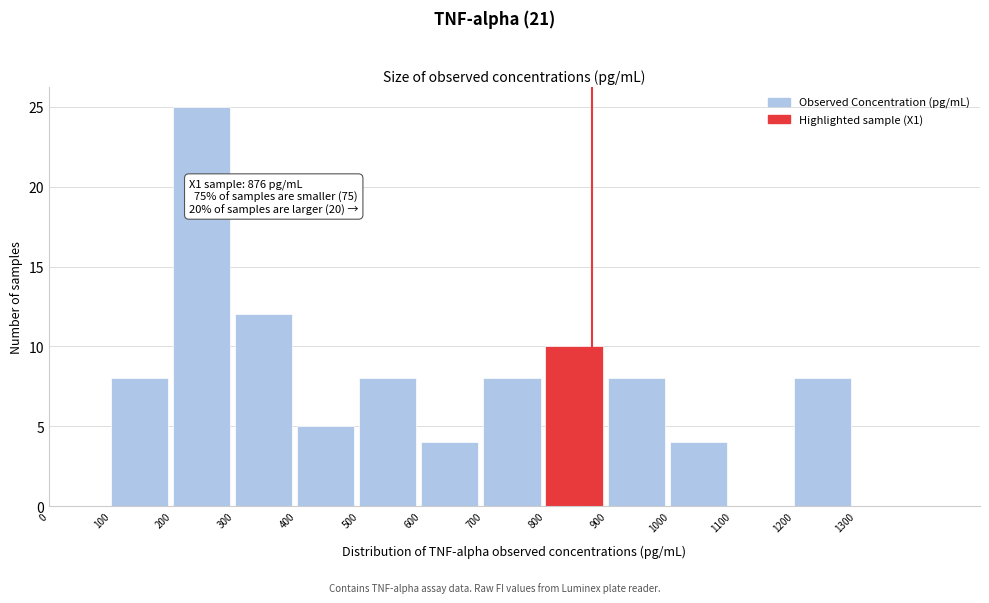

Over which range of the x-axis is the bar tallest?

200 to 300